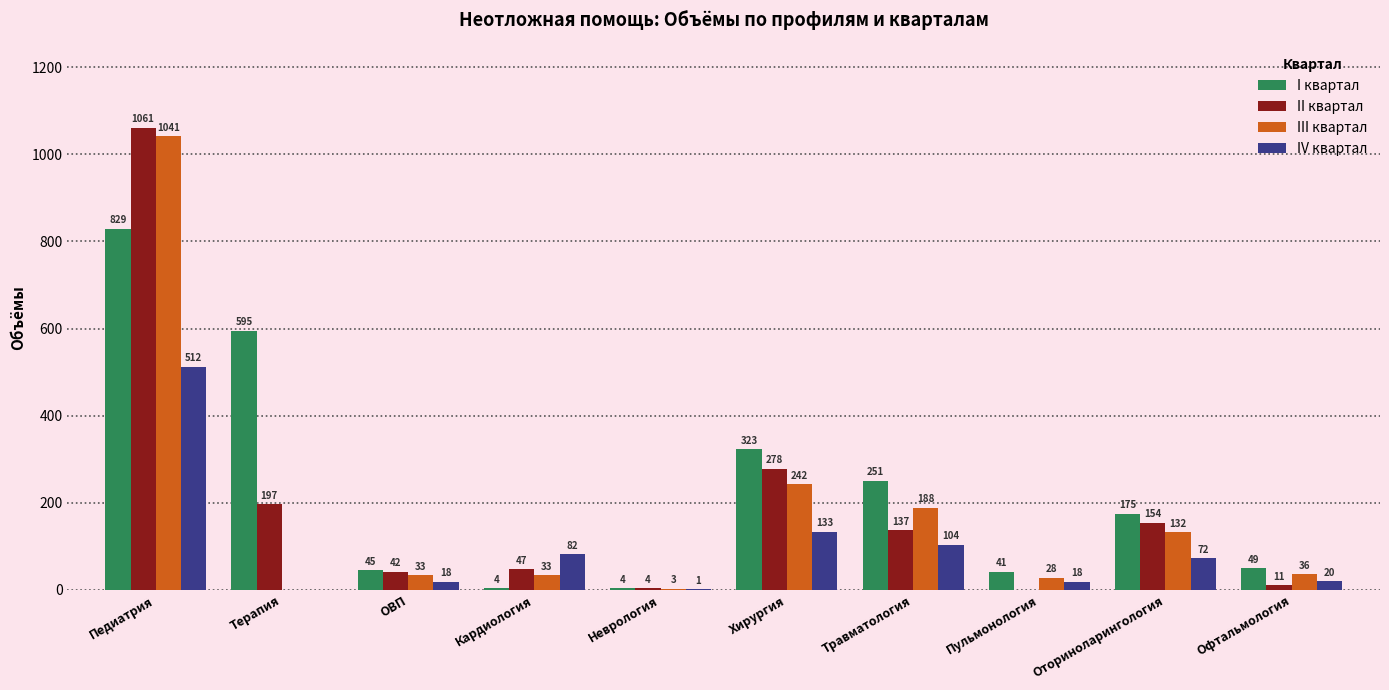

What is the highest value of the I квартал series?

829